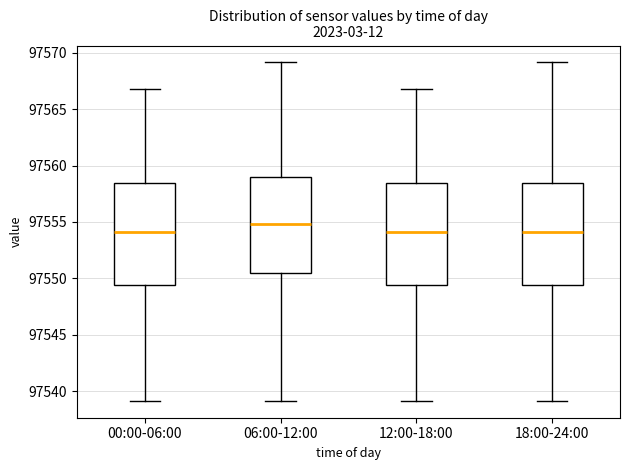

Reading left to right, read every box against the y-axis: the position of its median line, the range the box covers, and the ends of its whiskers. The values are not printed on the chart, so give them approximately, as read against the axis.

00:00-06:00: median 97554.0, box 97549.5 to 97558.5, whiskers 97539.0 to 97567.0
06:00-12:00: median 97555.0, box 97550.5 to 97559.0, whiskers 97539.0 to 97569.0
12:00-18:00: median 97554.0, box 97549.5 to 97558.5, whiskers 97539.0 to 97567.0
18:00-24:00: median 97554.0, box 97549.5 to 97558.5, whiskers 97539.0 to 97569.0